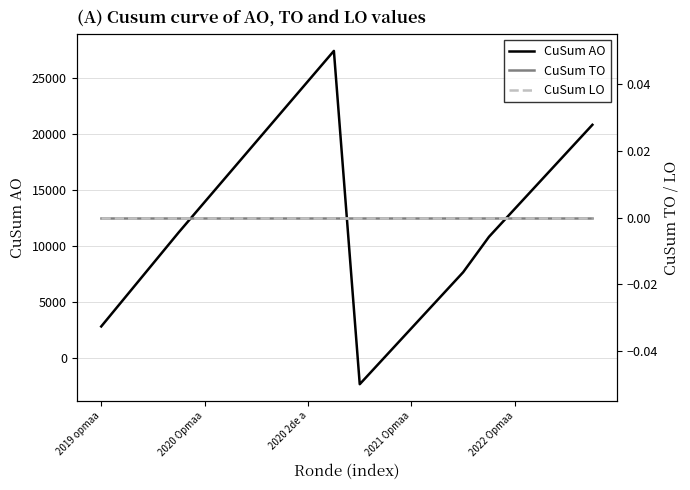

Where does the CuSum AO series first go above 13311?

2020 Opmaa